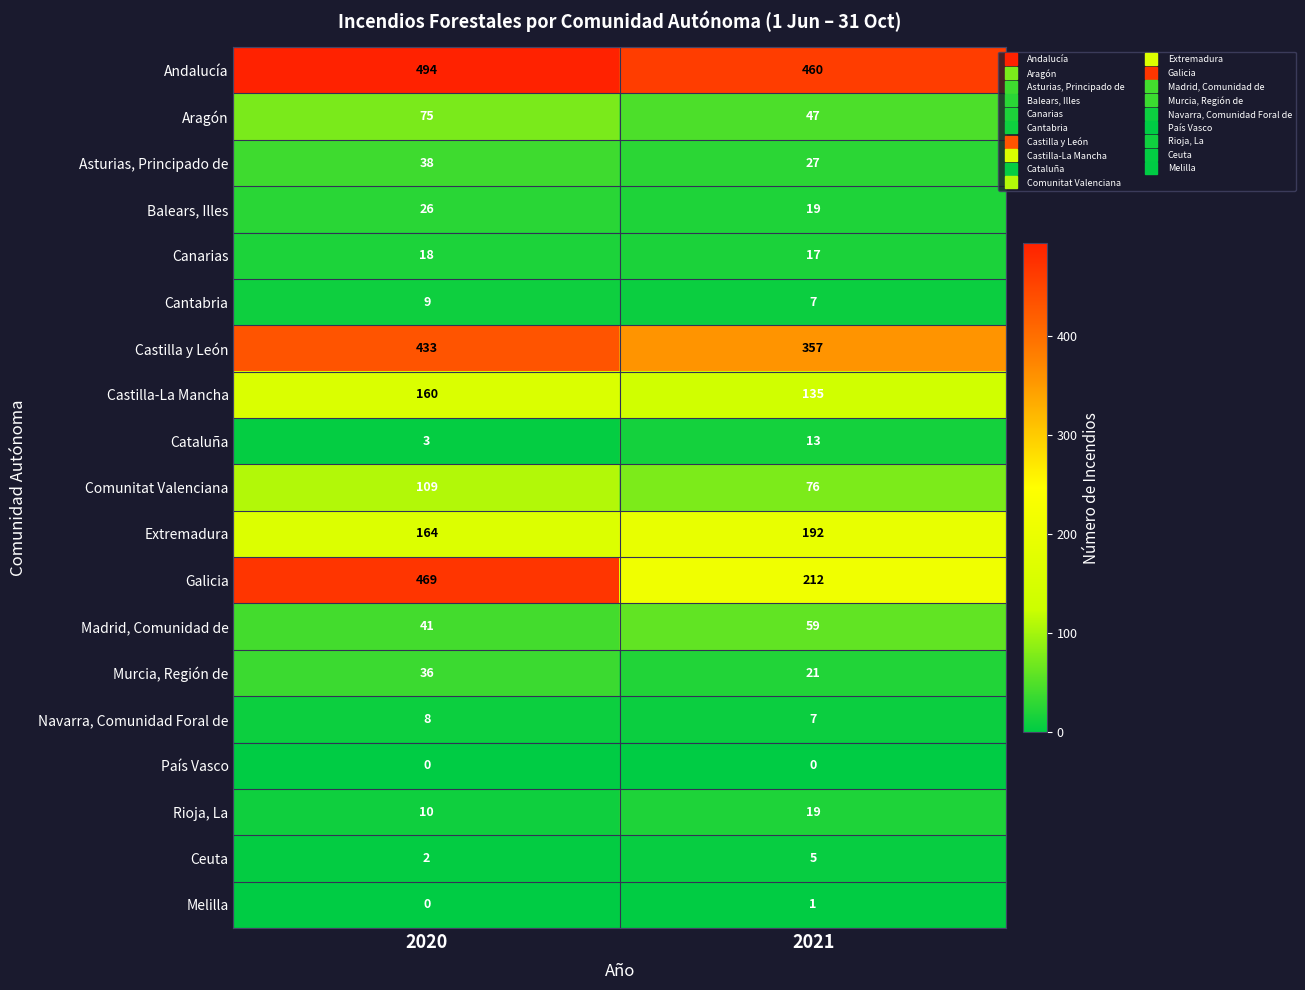

Count the number of categories in the chart.

2